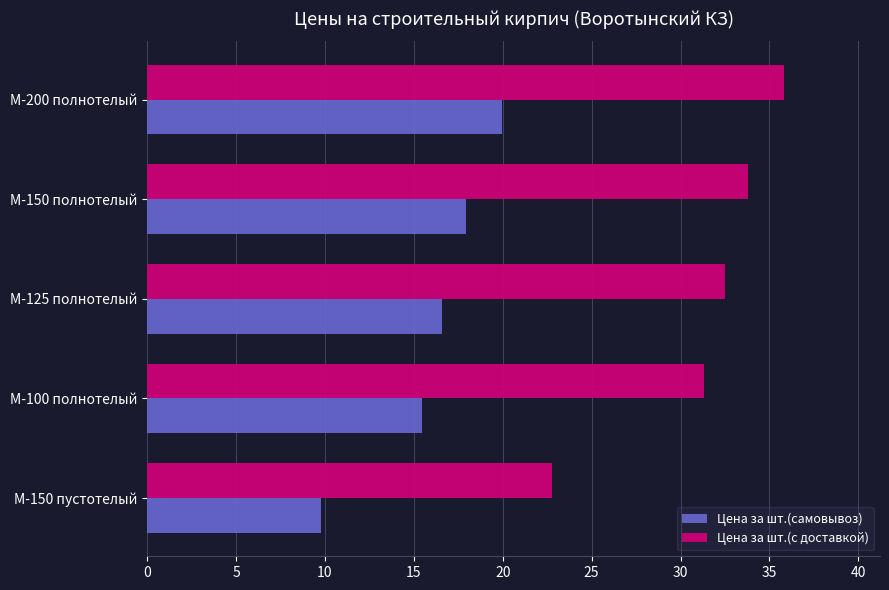

Which series has the largest range (max minus min)?

Цена за шт.(с доставкой)